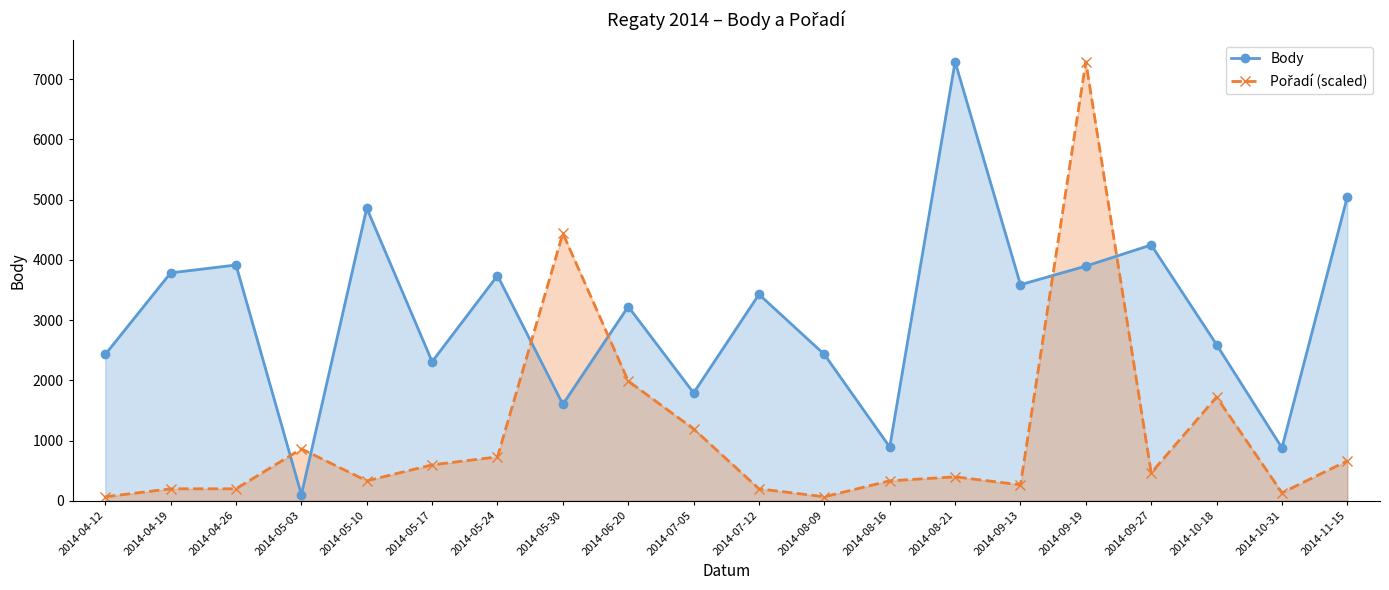

What position from the left is 2014-05-03?

4